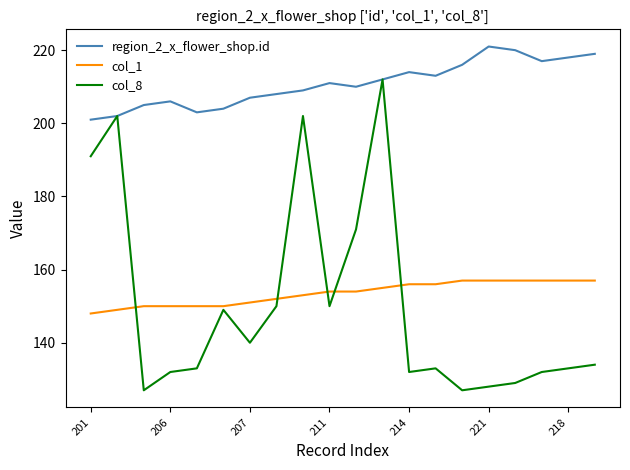

List the series in order of their peak value, highest first.

region_2_x_flower_shop.id, col_8, col_1